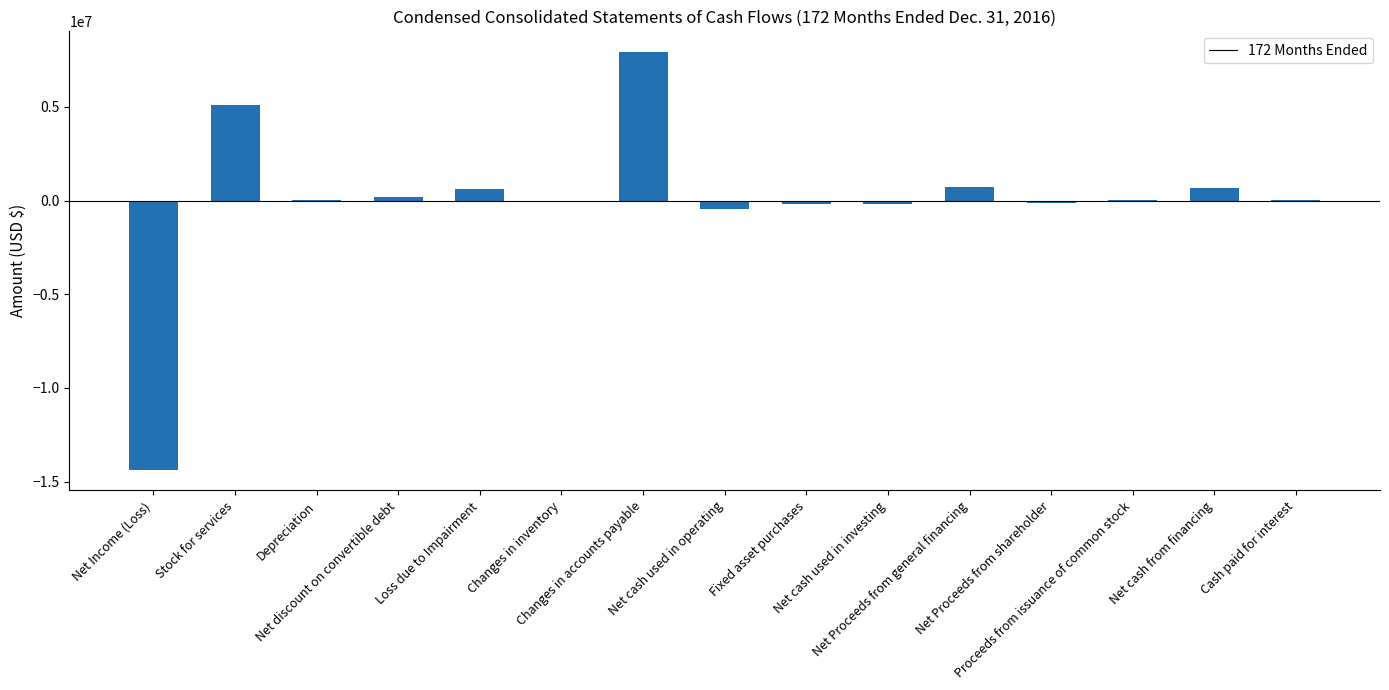

What is the sum of all values?

24295